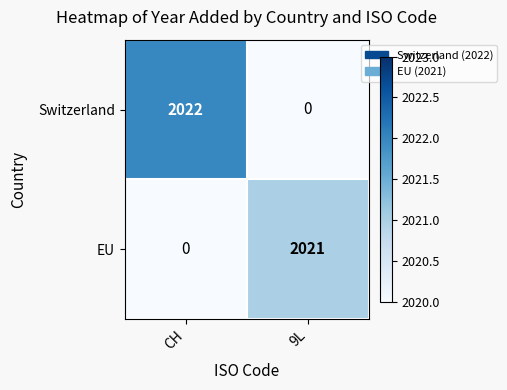

What is the difference between the maximum and minimum values in the Switzerland series?

2022